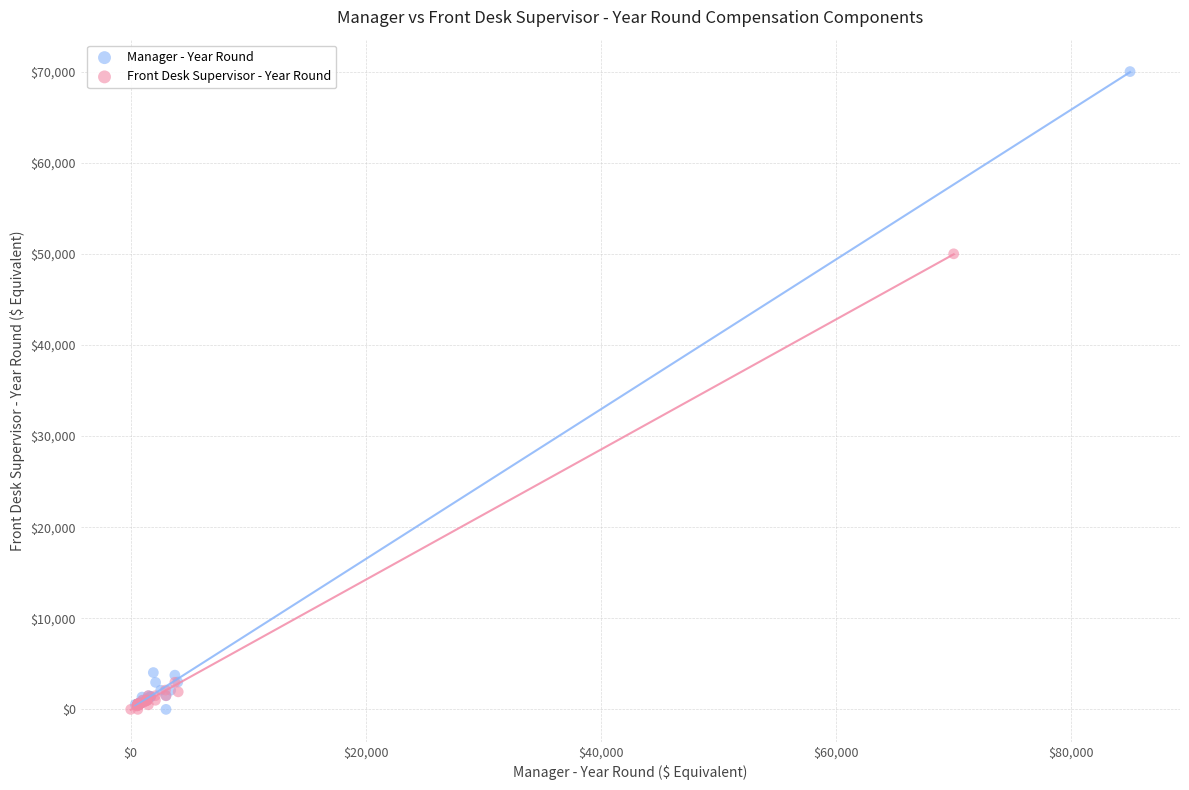

Which series contains the highest Y value?

Manager - Year Round